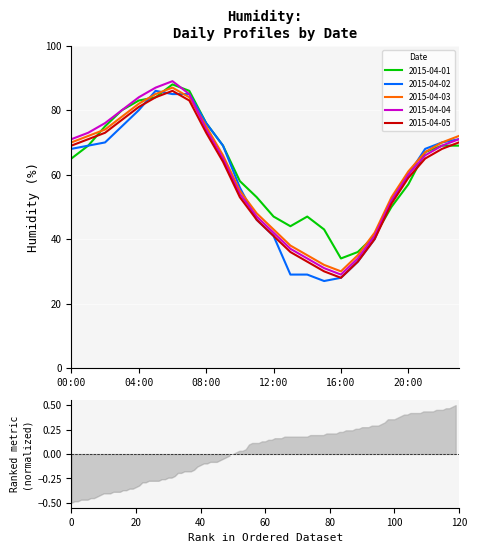

How many values in the 2015-04-03 series exceed 67?

11